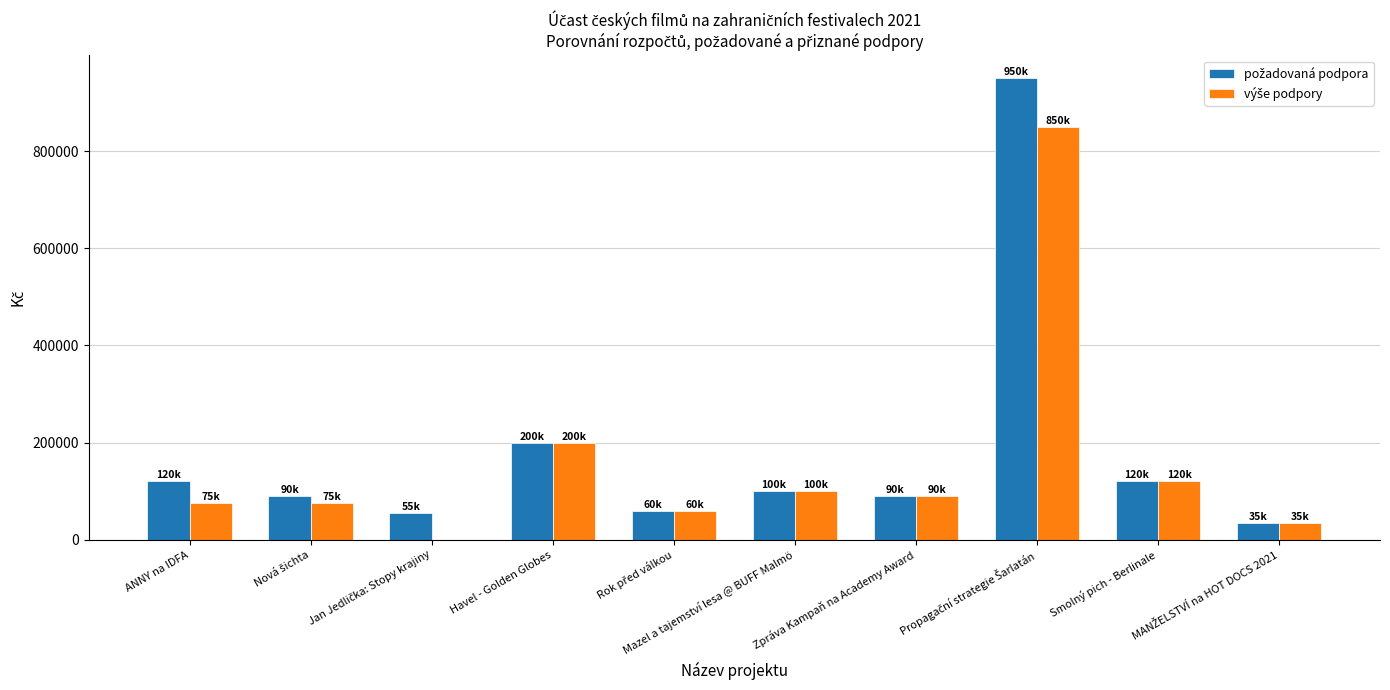

What is the total value across all series at Havel - Golden Globes?

400000